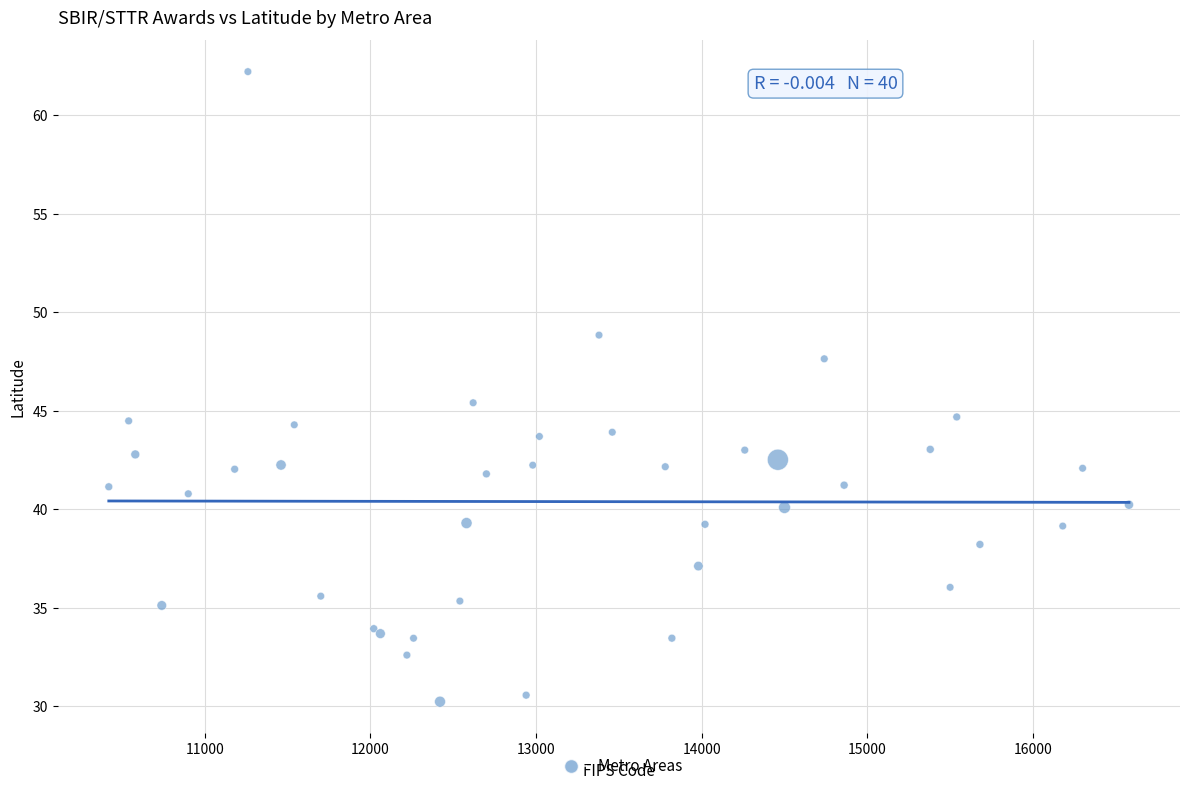

What Y value in the scatter plot is closest to 46?

45.4